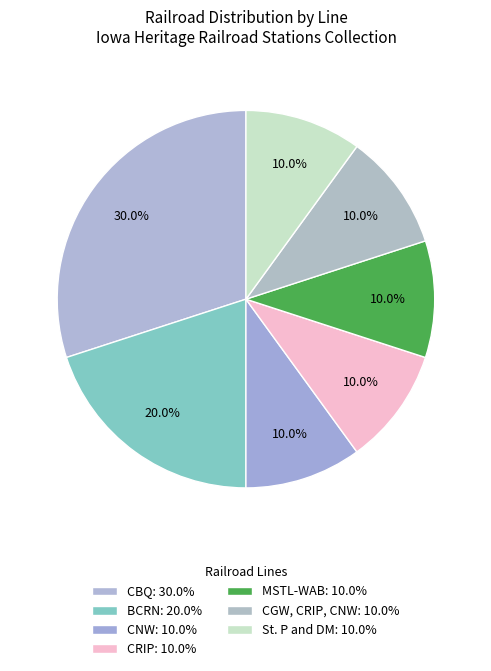

How many segments does this pie chart have?

7